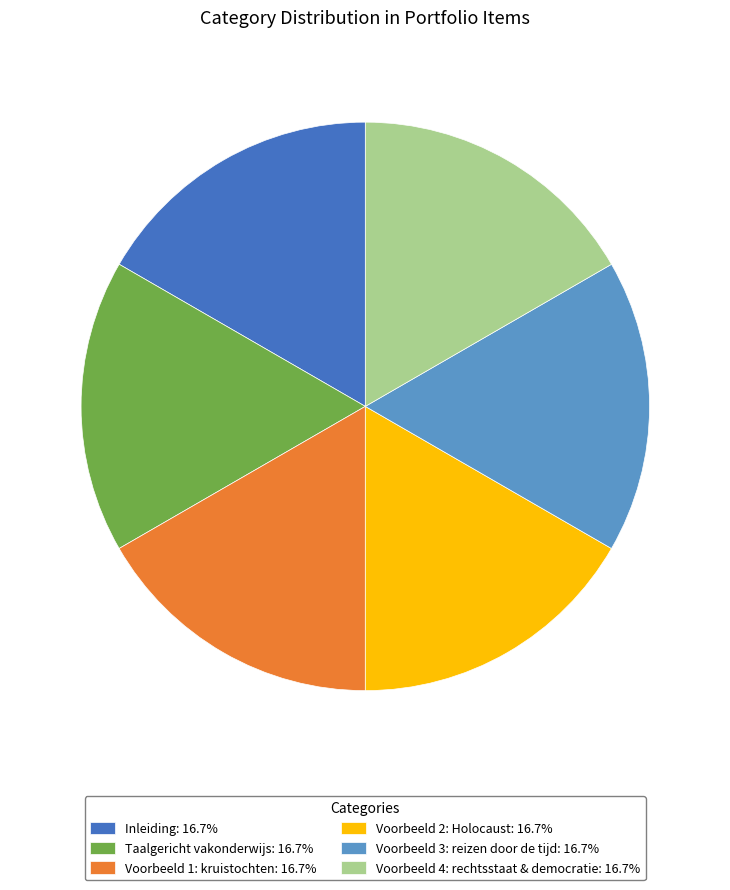

Approximately how many times larger is the value at Inleiding compared to Voorbeeld 1: kruistochten?

1.0